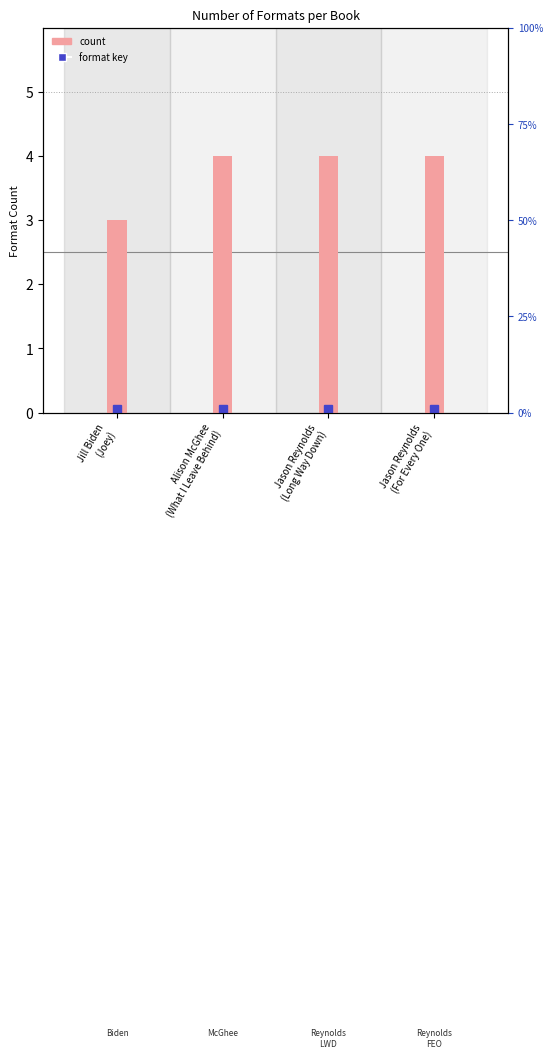

How many categories are shown in the chart?

4